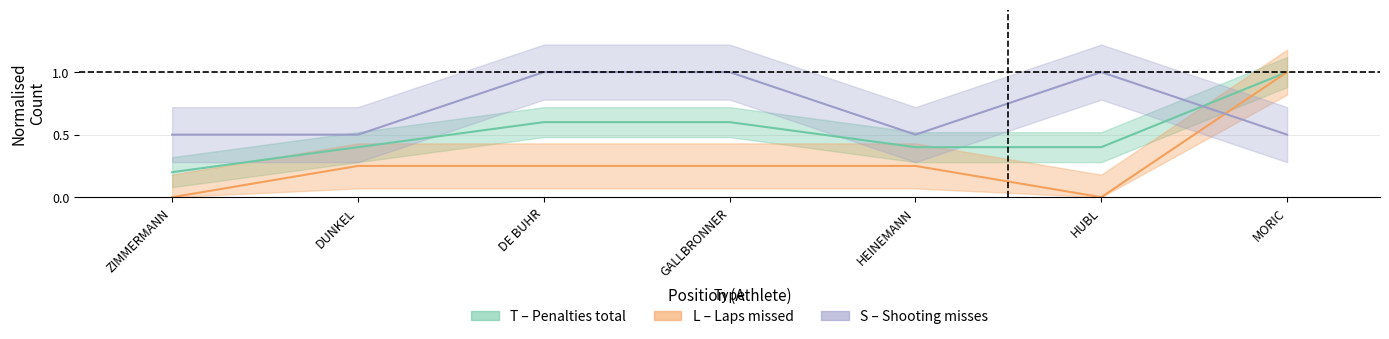

How many categories are shown in the chart?

7